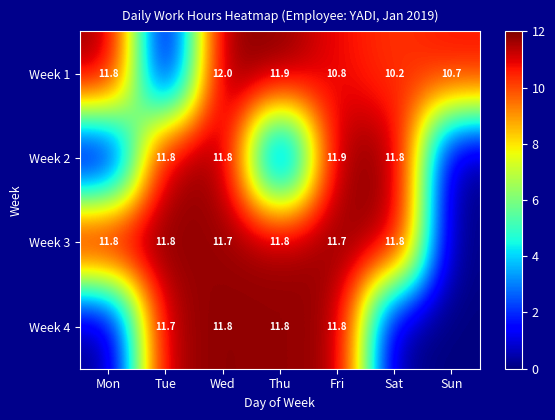

The Week 1 series shows 3.3 at Wed. True or false?

False